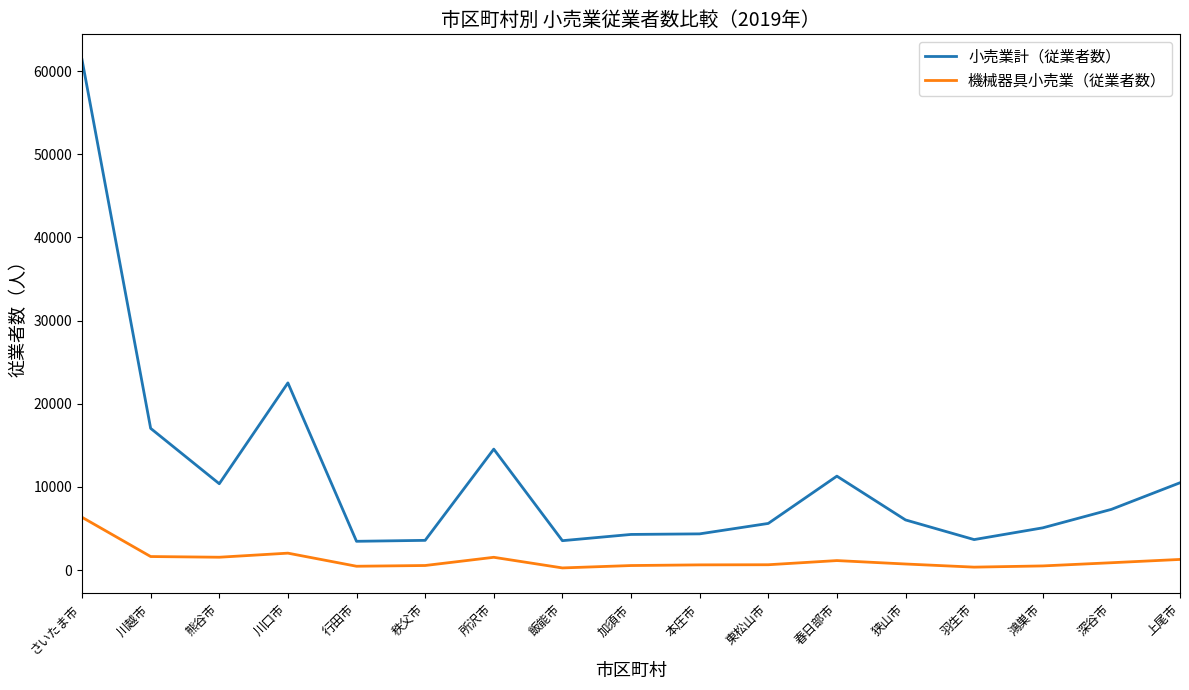

Where is the first local minimum for 小売業計（従業者数）?

熊谷市